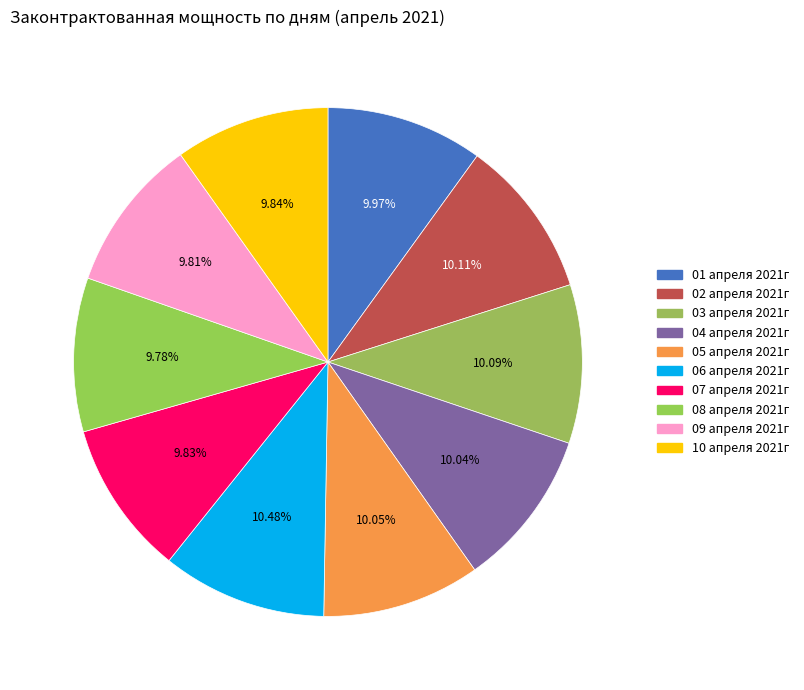

To the nearest percent, what is the difference between the largest and smallest slice percentages?

1%